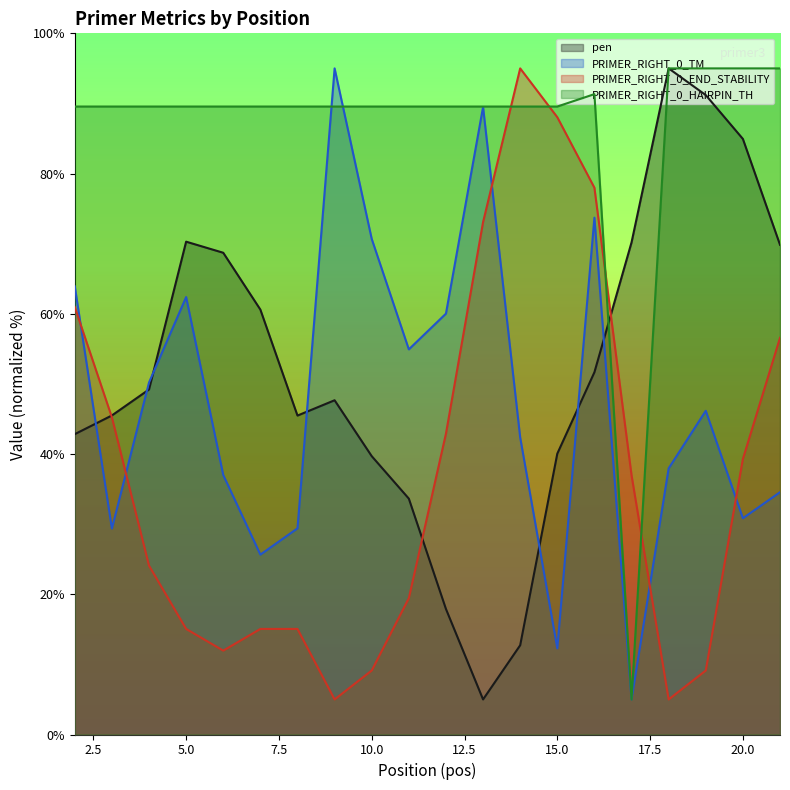

Reading left to right, transcribe all the data shown in this chart.

pen: 2=42.8	3=45.5	4=49.2	5=70.3	6=68.7	7=60.6	8=45.5	9=47.7	10=39.7	11=33.6	12=17.9	13=5.0	14=12.7	15=40.1	16=51.7	17=70.2	18=95.0	19=91.2	20=84.9	21=69.8
PRIMER_RIGHT_0_TM: 2=63.9	3=29.4	4=50.2	5=62.4	6=37.0	7=25.7	8=29.4	9=95.0	10=70.7	11=54.9	12=60.0	13=89.5	14=42.4	15=12.3	16=73.7	17=5.0	18=38.0	19=46.2	20=30.8	21=34.6
PRIMER_RIGHT_0_END_STABILITY: 2=61.0	3=45.2	4=24.1	5=15.1	6=12.0	7=15.1	8=15.1	9=5.0	10=9.1	11=19.4	12=42.9	13=73.1	14=95.0	15=88.0	16=78.0	17=37.0	18=5.0	19=9.1	20=39.3	21=56.6
PRIMER_RIGHT_0_HAIRPIN_TH: 2=89.6	3=89.6	4=89.6	5=89.6	6=89.6	7=89.6	8=89.6	9=89.6	10=89.6	11=89.6	12=89.6	13=89.6	14=89.6	15=89.6	16=91.3	17=5.0	18=95.0	19=95.0	20=95.0	21=95.0